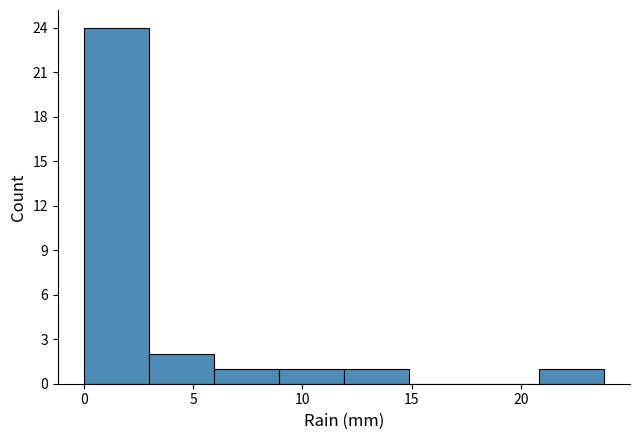

Reading left to right, transcribe this chart: for each bar, give the range it covers on the x-axis and its height. Neither the bar edges nor the heights are printed on the chart, so give them approximately, as read against the axes.

0 to 3: 24
3 to 6: 2
6 to 9: 1
9 to 12: 1
12 to 15: 1
15 to 18: 0
18 to 21: 0
21 to 24: 1